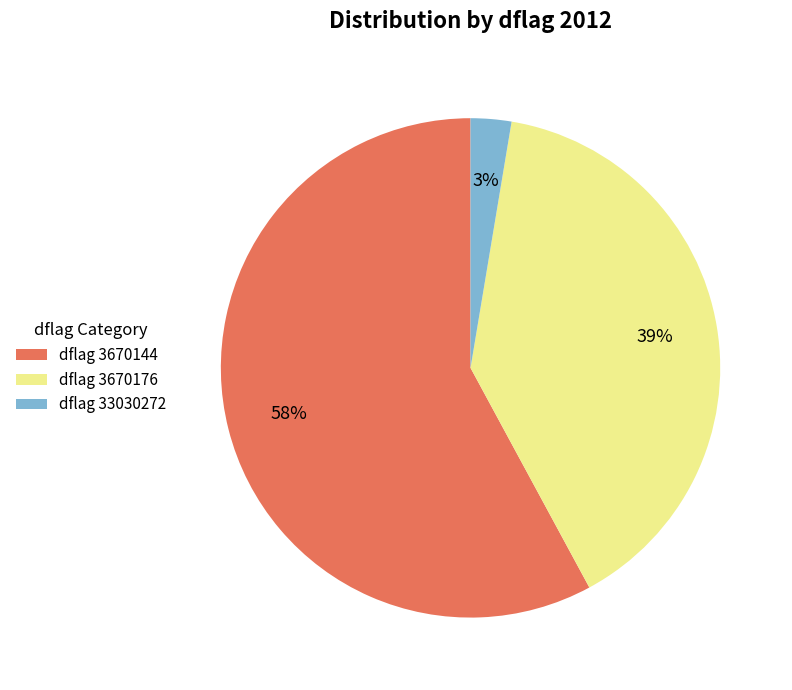

To the nearest percent, what percentage of the pie is dflag 33030272?

3%